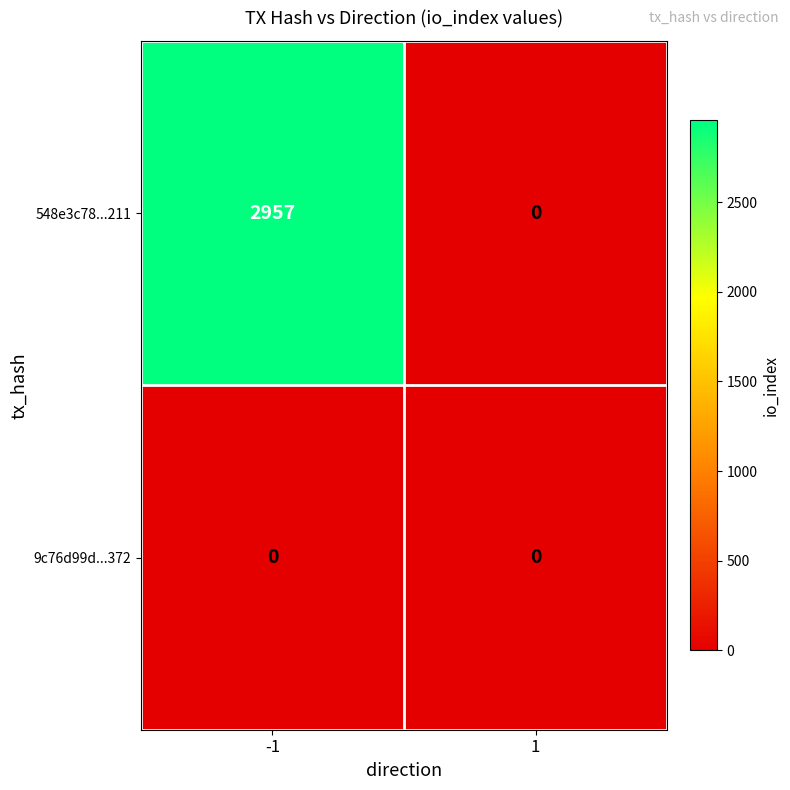

Which series changed the most between -1 and 1?

548e3c78...211